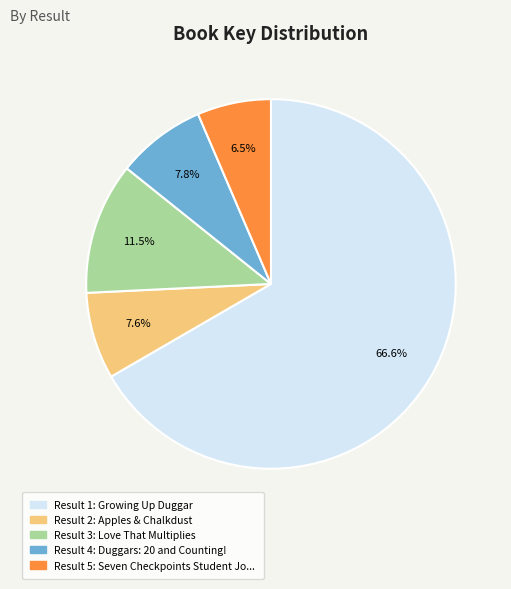

Is there any slice that represents more than half of the pie?

Yes